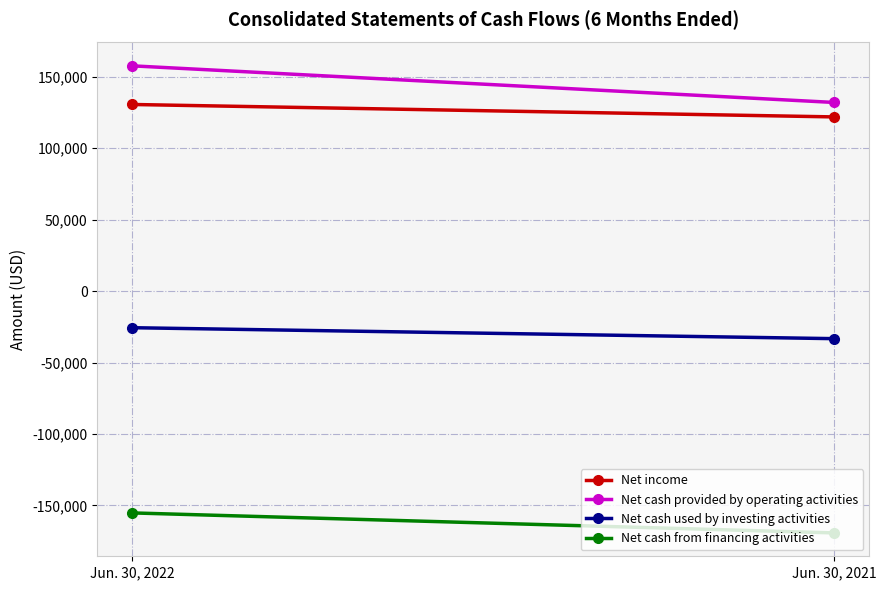

What is the total value across all series at Jun. 30, 2022?

107370